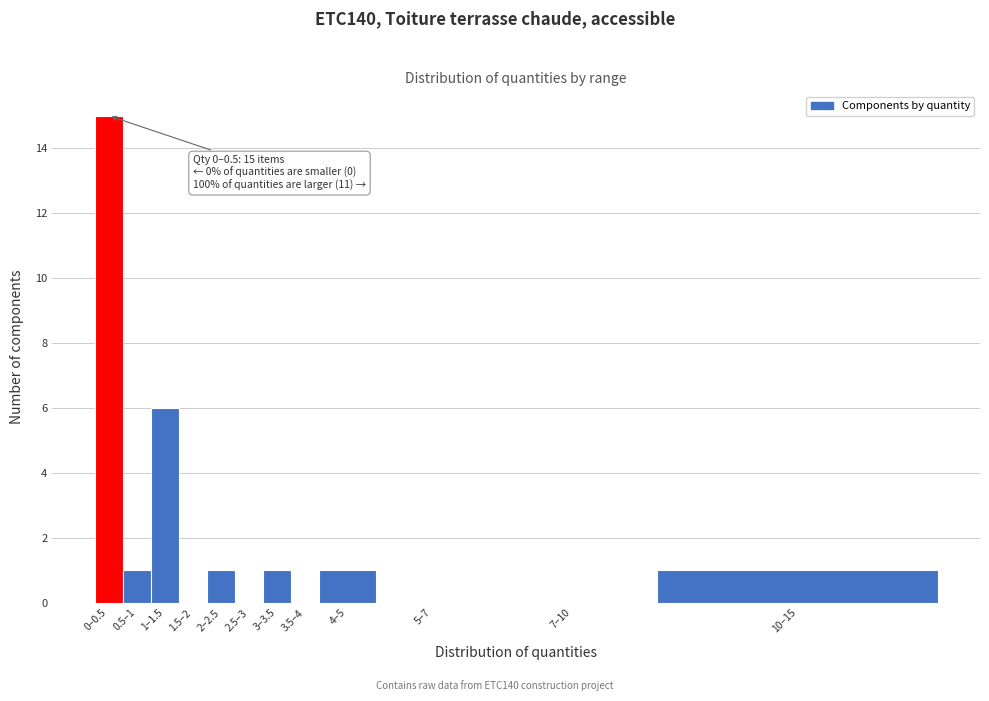

Reading left to right, list all the values displayed in this chart.

0–0.5=15	0.5–1=1	1–1.5=6	1.5–2=0	2–2.5=1	2.5–3=0	3–3.5=1	3.5–4=0	4–5=1	5–7=0	7–10=0	10–15=1